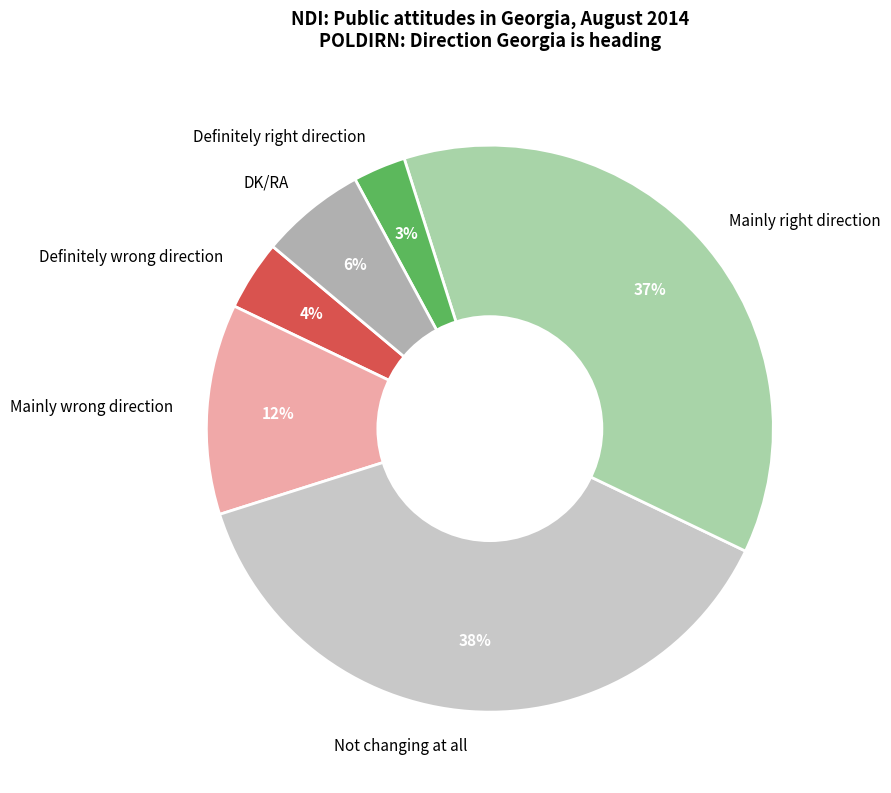

What is the ratio of the value at Mainly wrong direction to the value at Not changing at all?

0.3